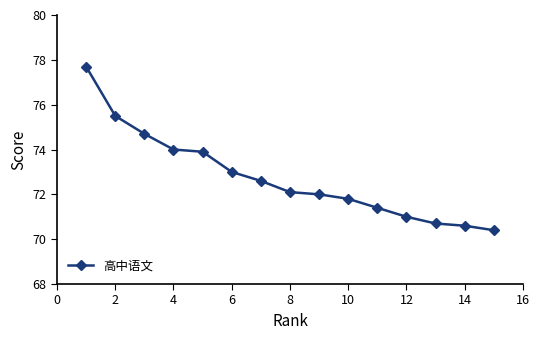

What is the maximum value shown in the chart?

77.7